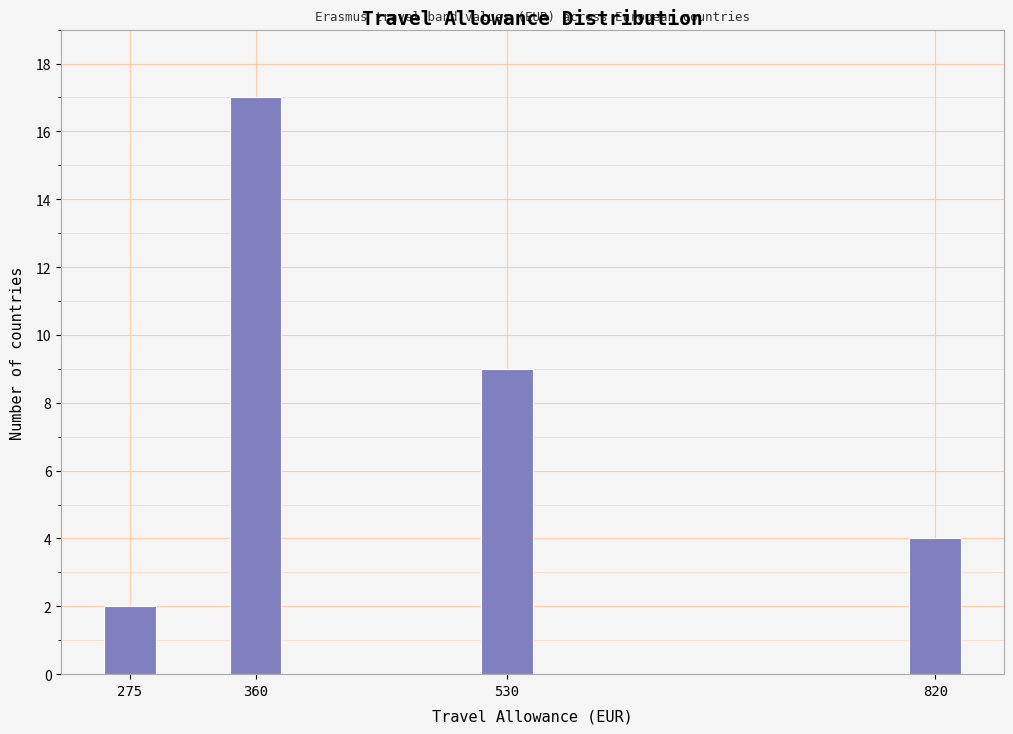

Reading left to right, extract all data points from this chart.

2	17	9	4